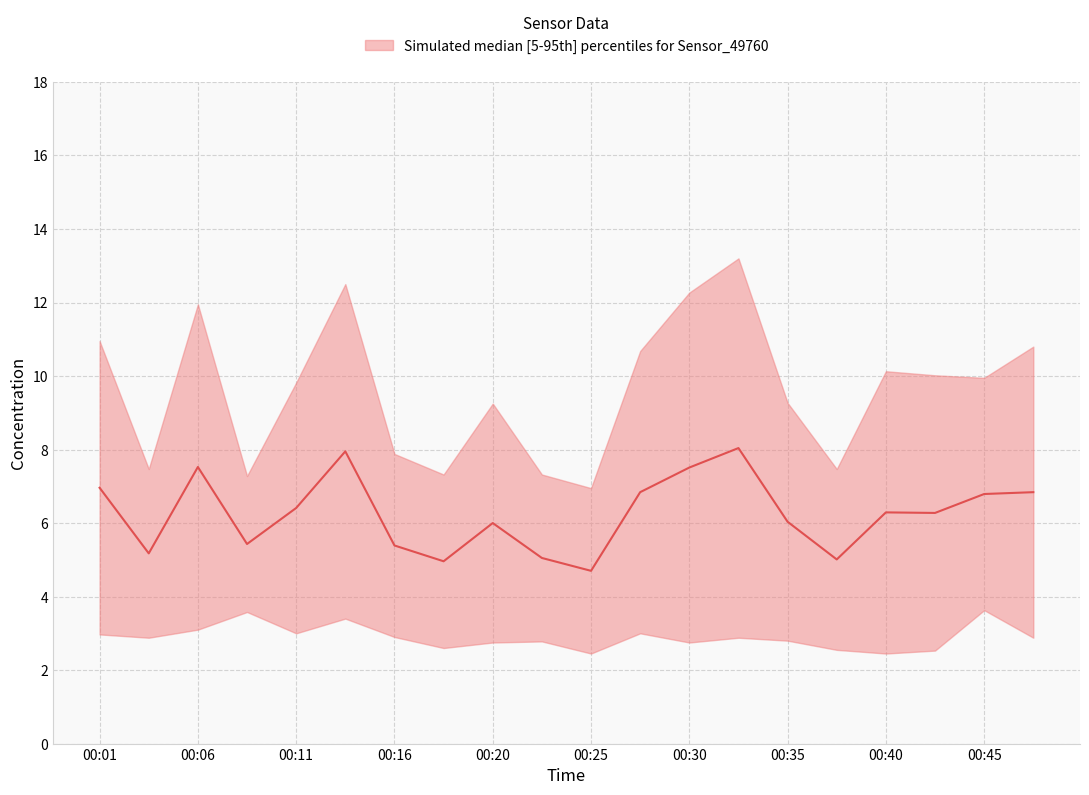

What is the change in value from 00:01 to 00:33?

+1.1